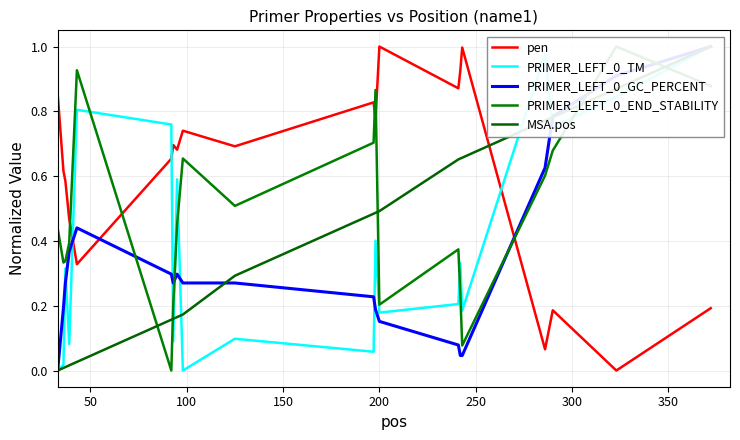

True or false: PRIMER_LEFT_0_TM has more than 2 interior local peaks.

True